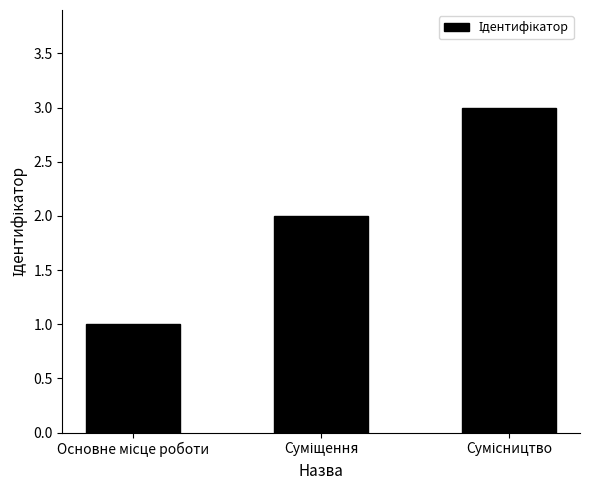

Count the number of categories in the chart.

3